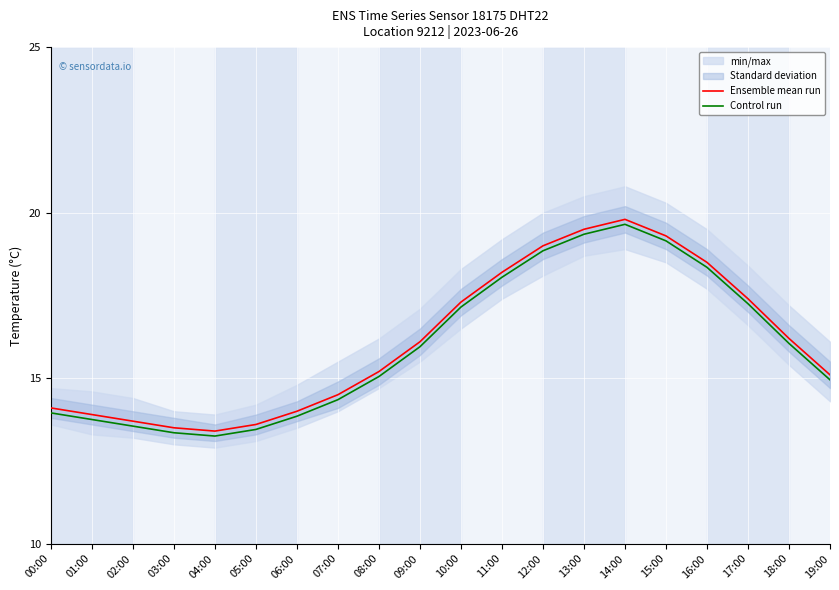

True or false: Ensemble mean run and Control run cross at least once.

False